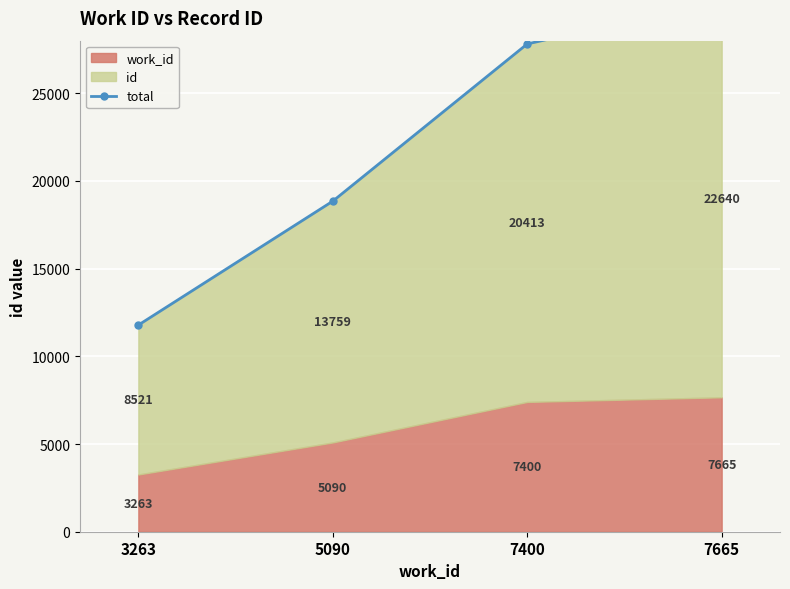

The value at 3263 is 2706. True or false?

False